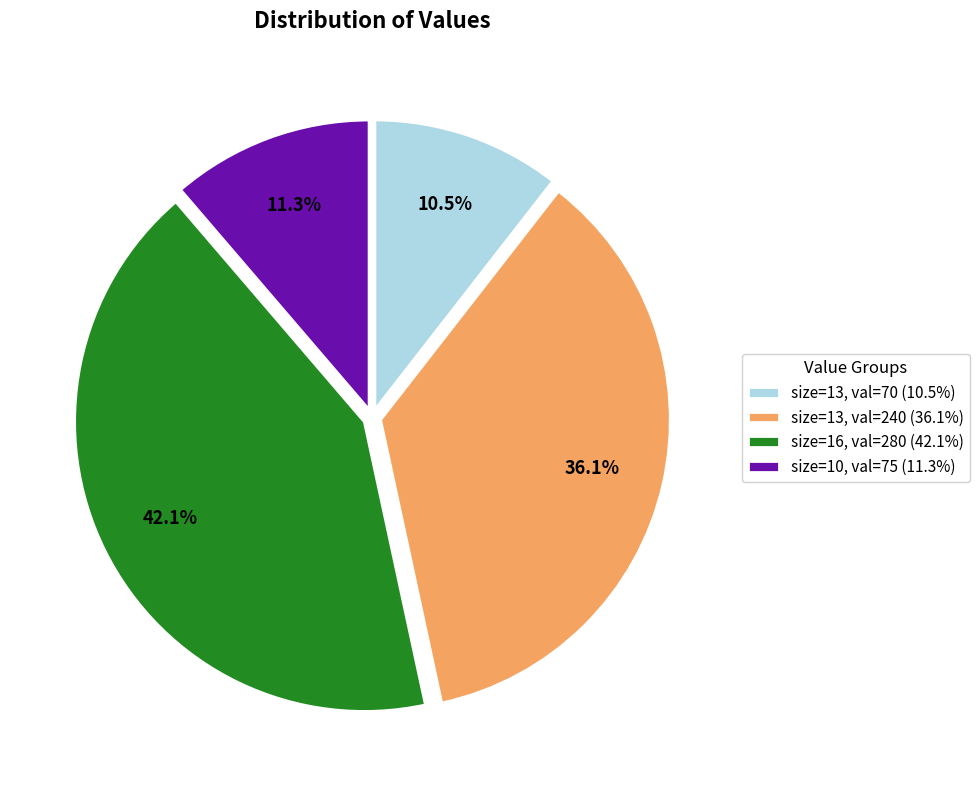

Count the number of slices in the pie.

4